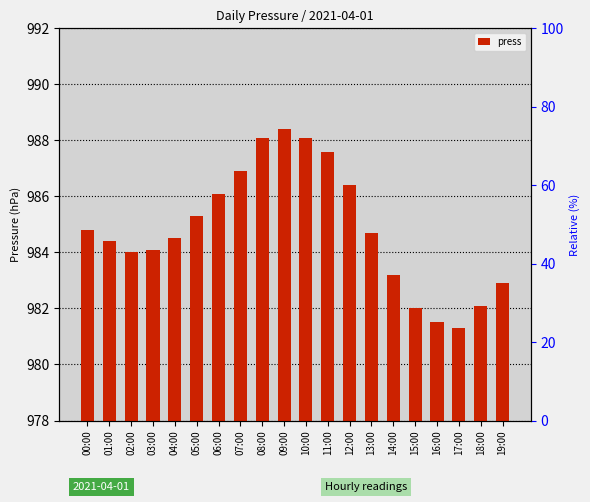

List the labels in order of value, largest first.

09:00, 08:00, 10:00, 11:00, 07:00, 12:00, 06:00, 05:00, 00:00, 13:00, 04:00, 01:00, 03:00, 02:00, 14:00, 19:00, 18:00, 15:00, 16:00, 17:00